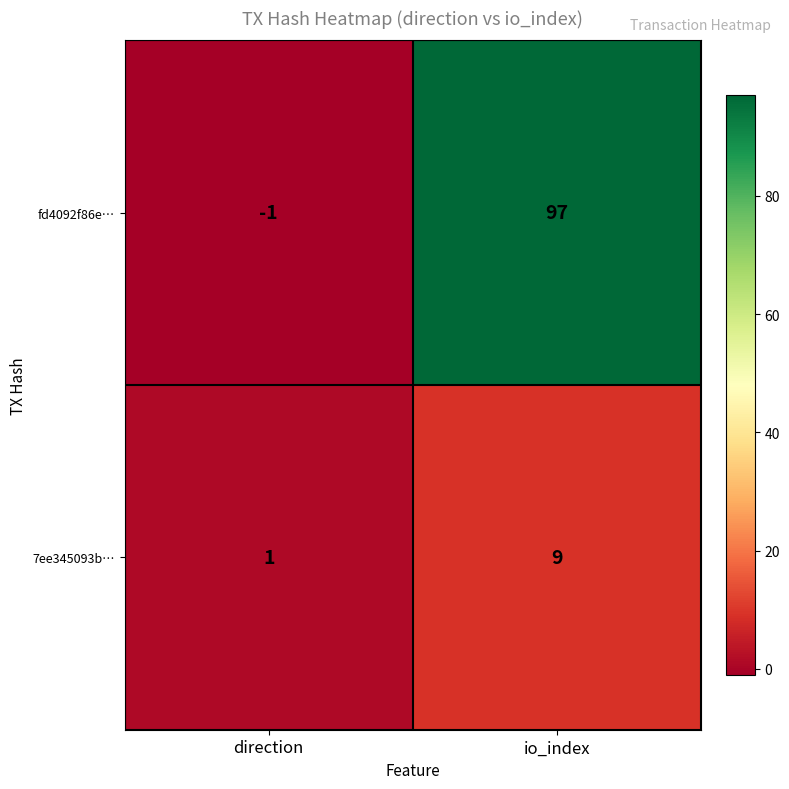

List the series in order of their peak value, lowest first.

7ee345093b…, fd4092f86e…